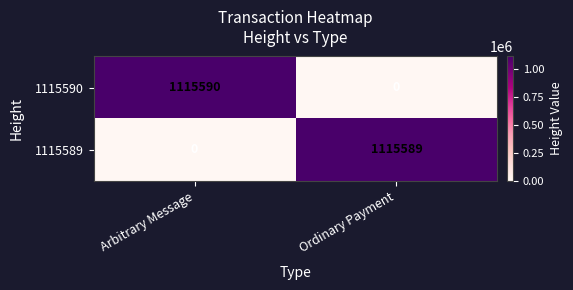

Which label corresponds to the largest value in the chart?

Arbitrary Message